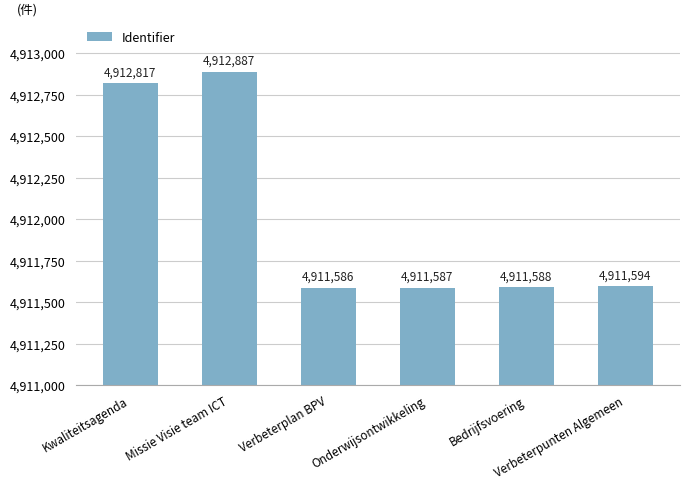

Between Kwaliteitsagenda and Verbeterpunten Algemeen, which is larger?

Kwaliteitsagenda